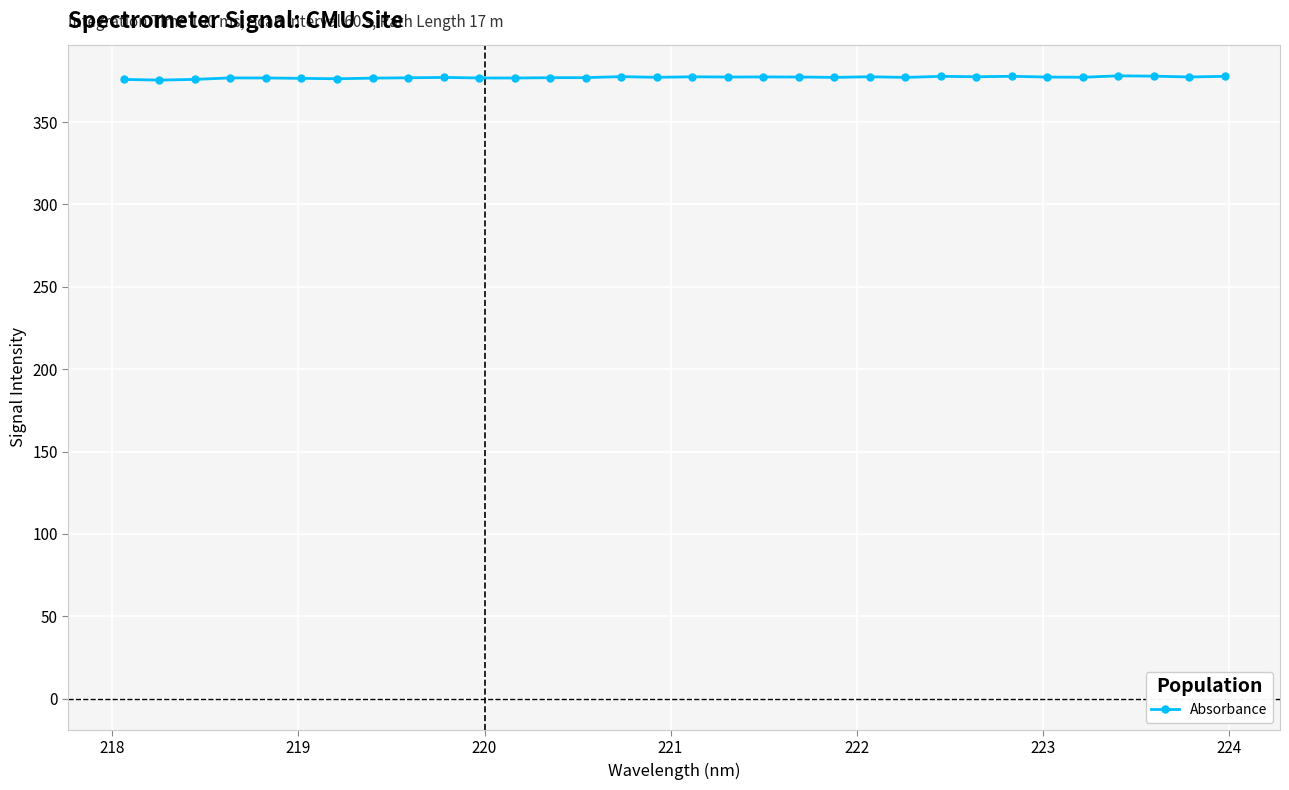

What is the value of the 16th point from the left?

377.1